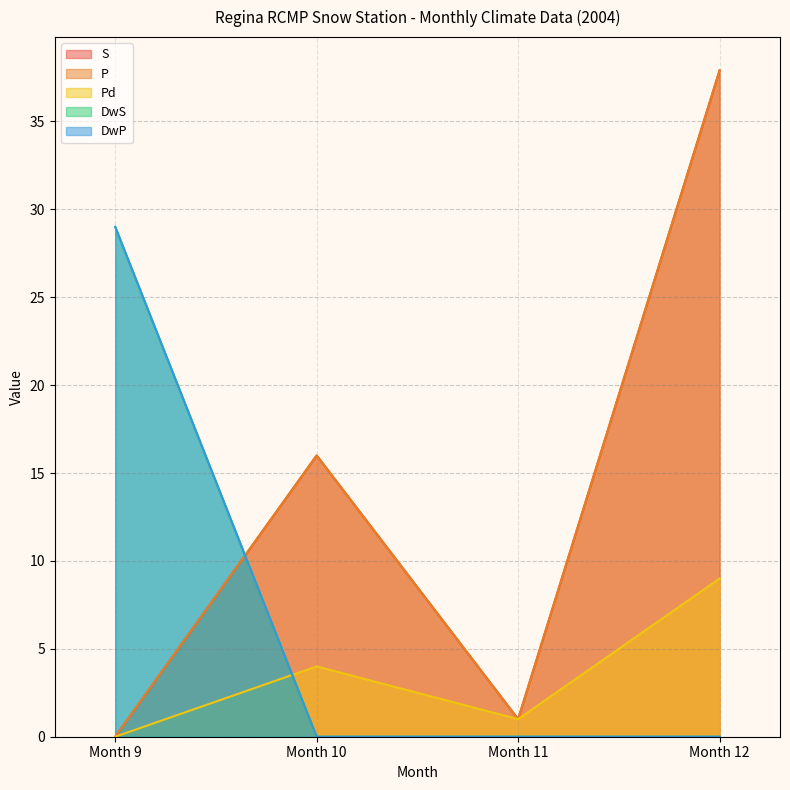

At which label is S closest to 18?

Month 10